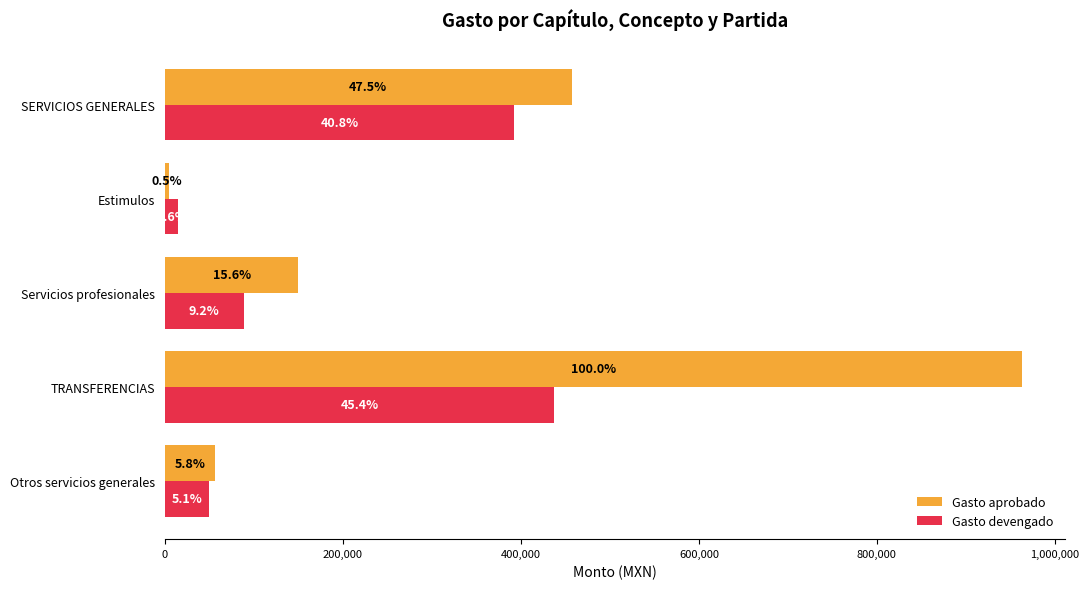

What are all the series names shown in the legend?

Gasto aprobado, Gasto devengado